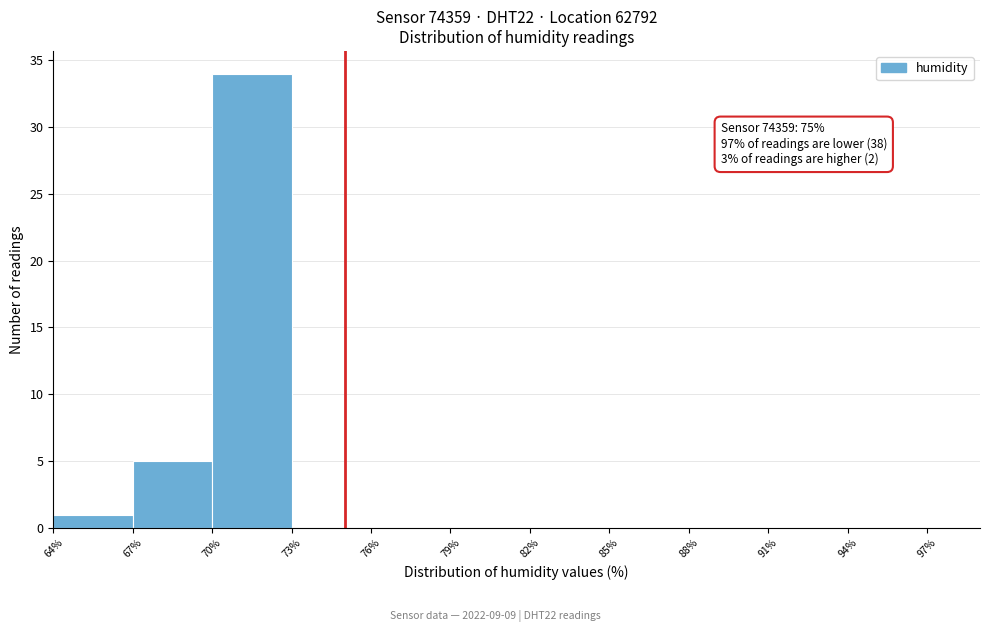

Over which range of the x-axis is the bar tallest?

70% to 73%